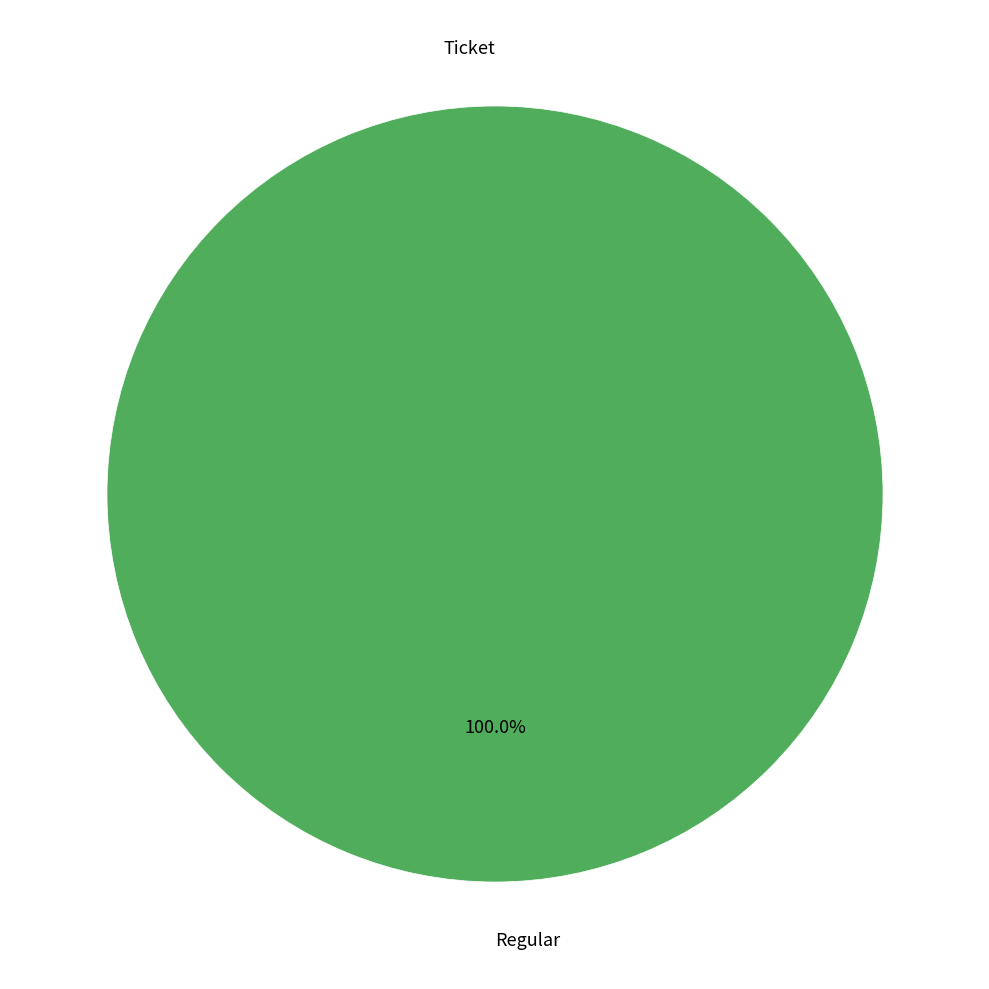

Do Regular and Ticket together represent more than half of the pie?

Yes